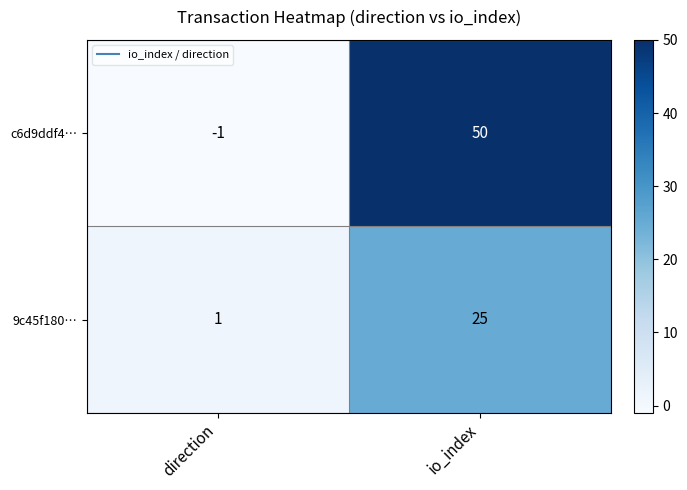

Reading left to right, extract all data points from this chart.

c6d9ddf4…: direction=-1	io_index=50
9c45f180…: direction=1	io_index=25